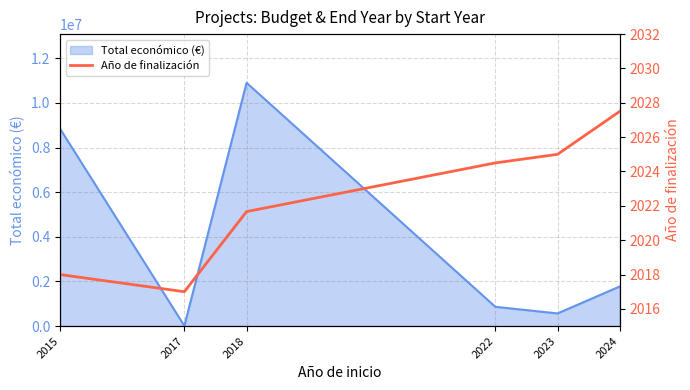

Where does the data first go above 2024?

2022